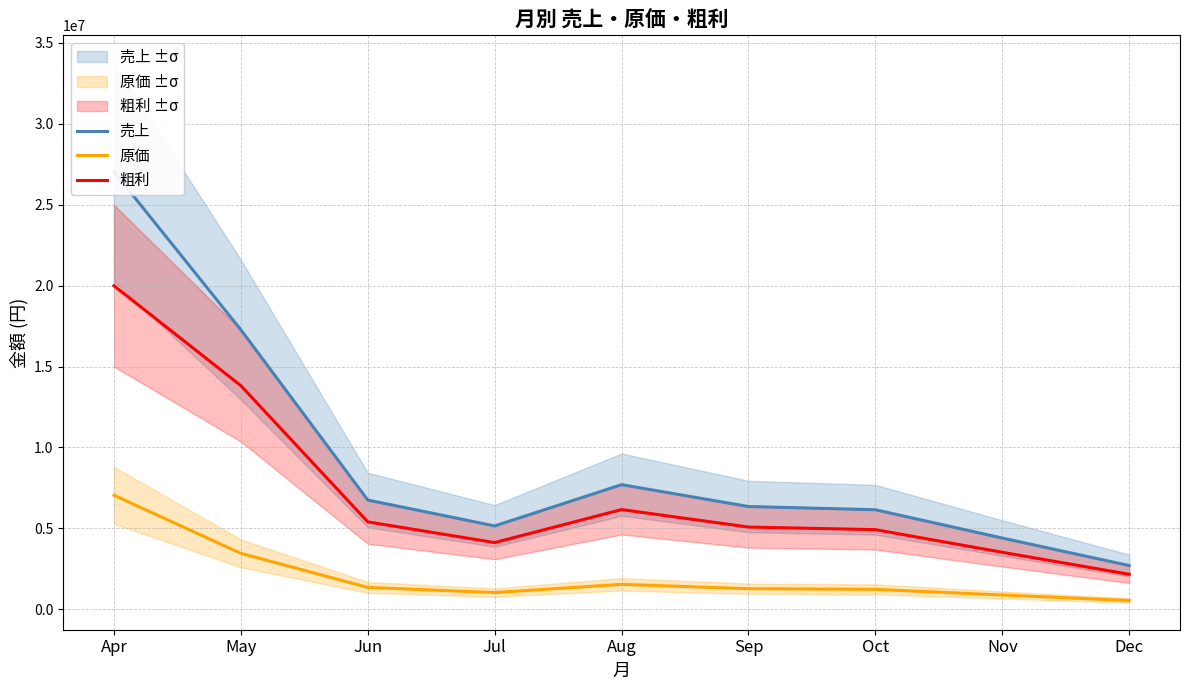

In 粗利, how many points are higher than both neighbors (excluding endpoints)?

1